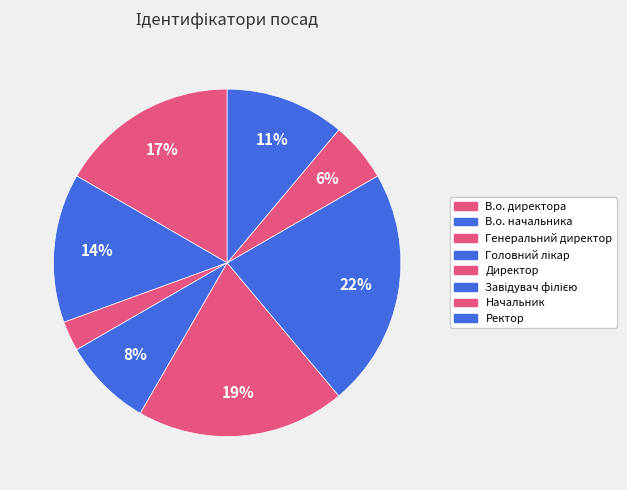

To the nearest percent, what is the average slice percentage?

12%